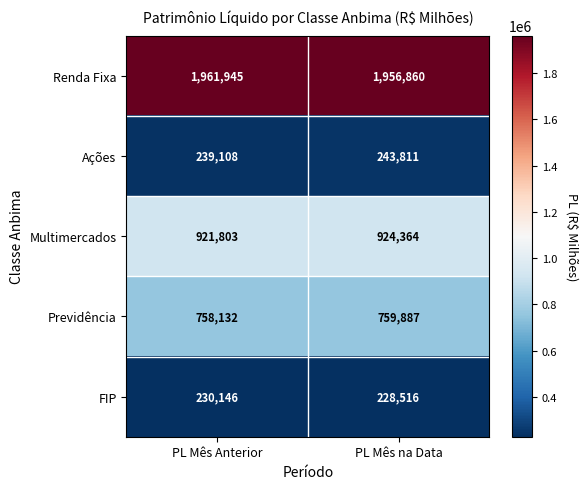

True or false: Multimercados has a value of 924364 at PL Mês na Data.

True